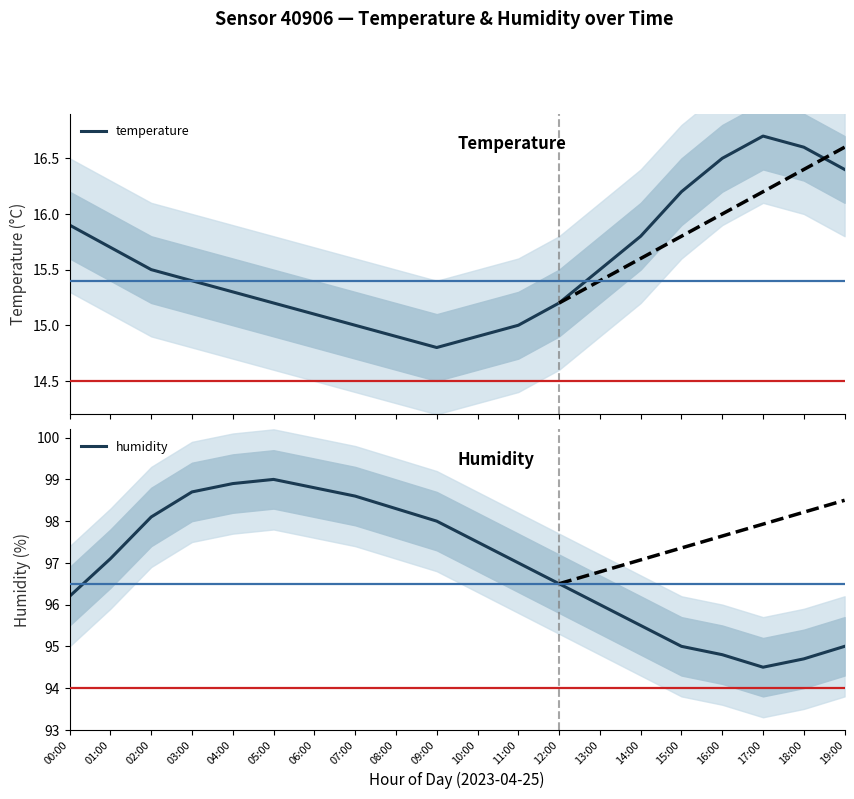

Is it true that temperature equals 21.7 at 06:00?

False